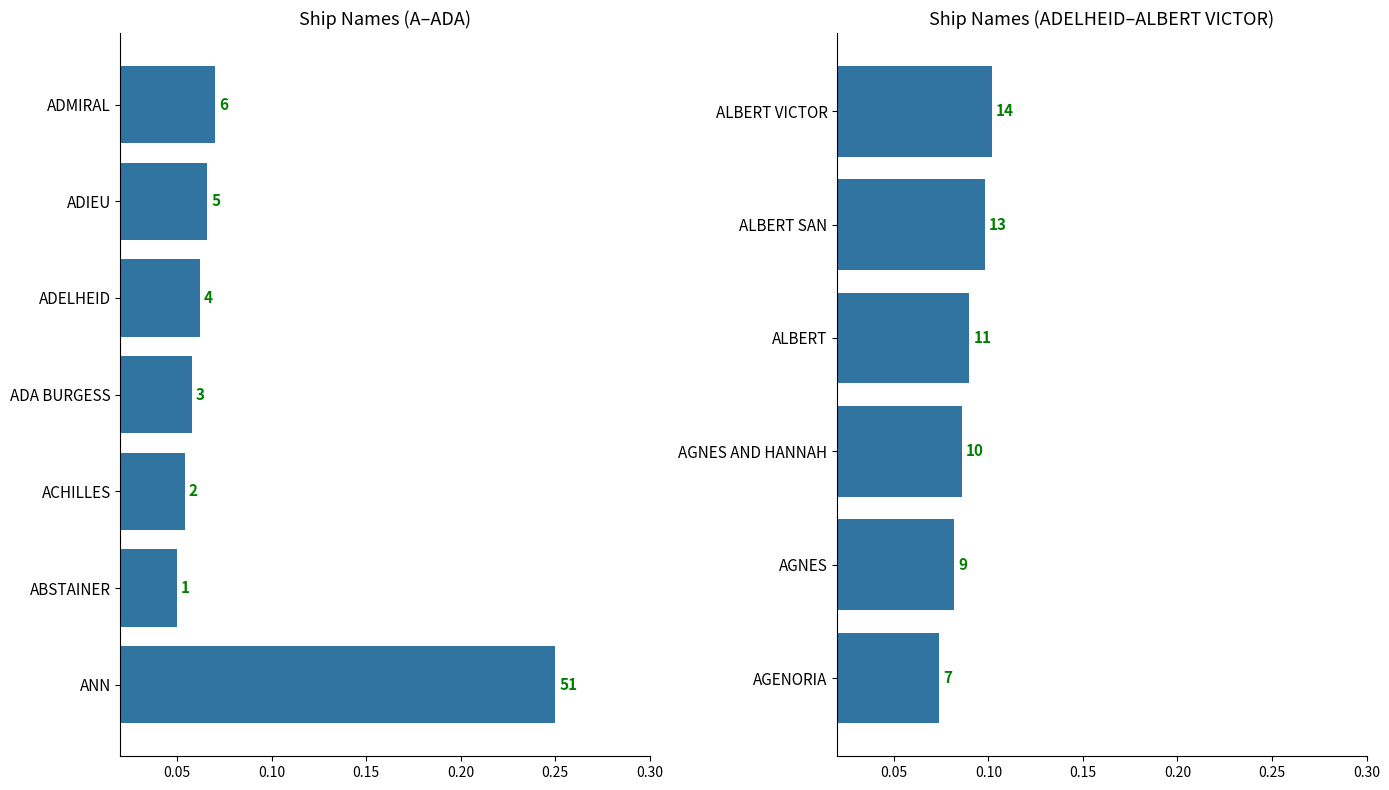

Are the bars horizontal?

Yes